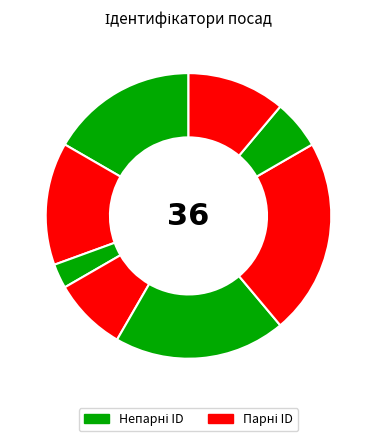

How many segments does this pie chart have?

8